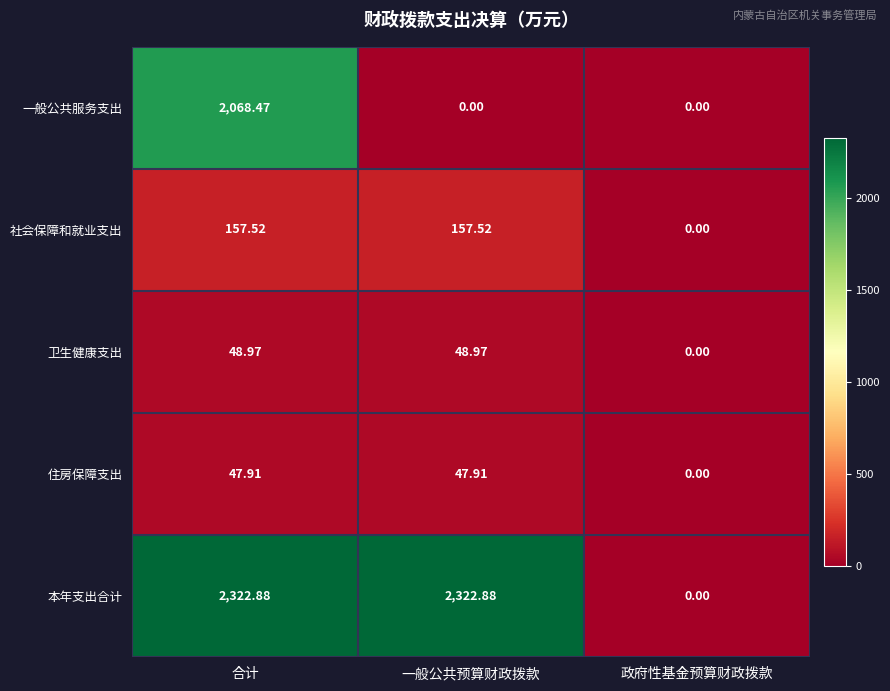

Which series has the widest spread of values?

本年支出合计